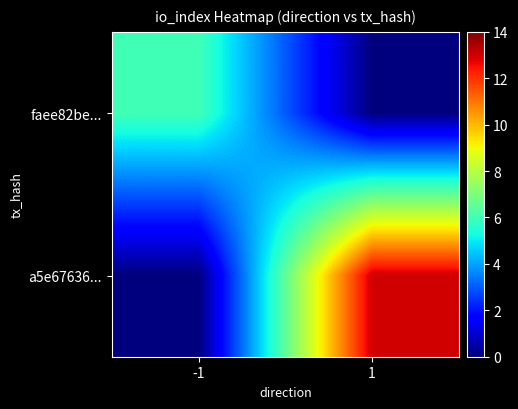

At 1, list the series in order from smallest to largest.

faee82be..., a5e67636...